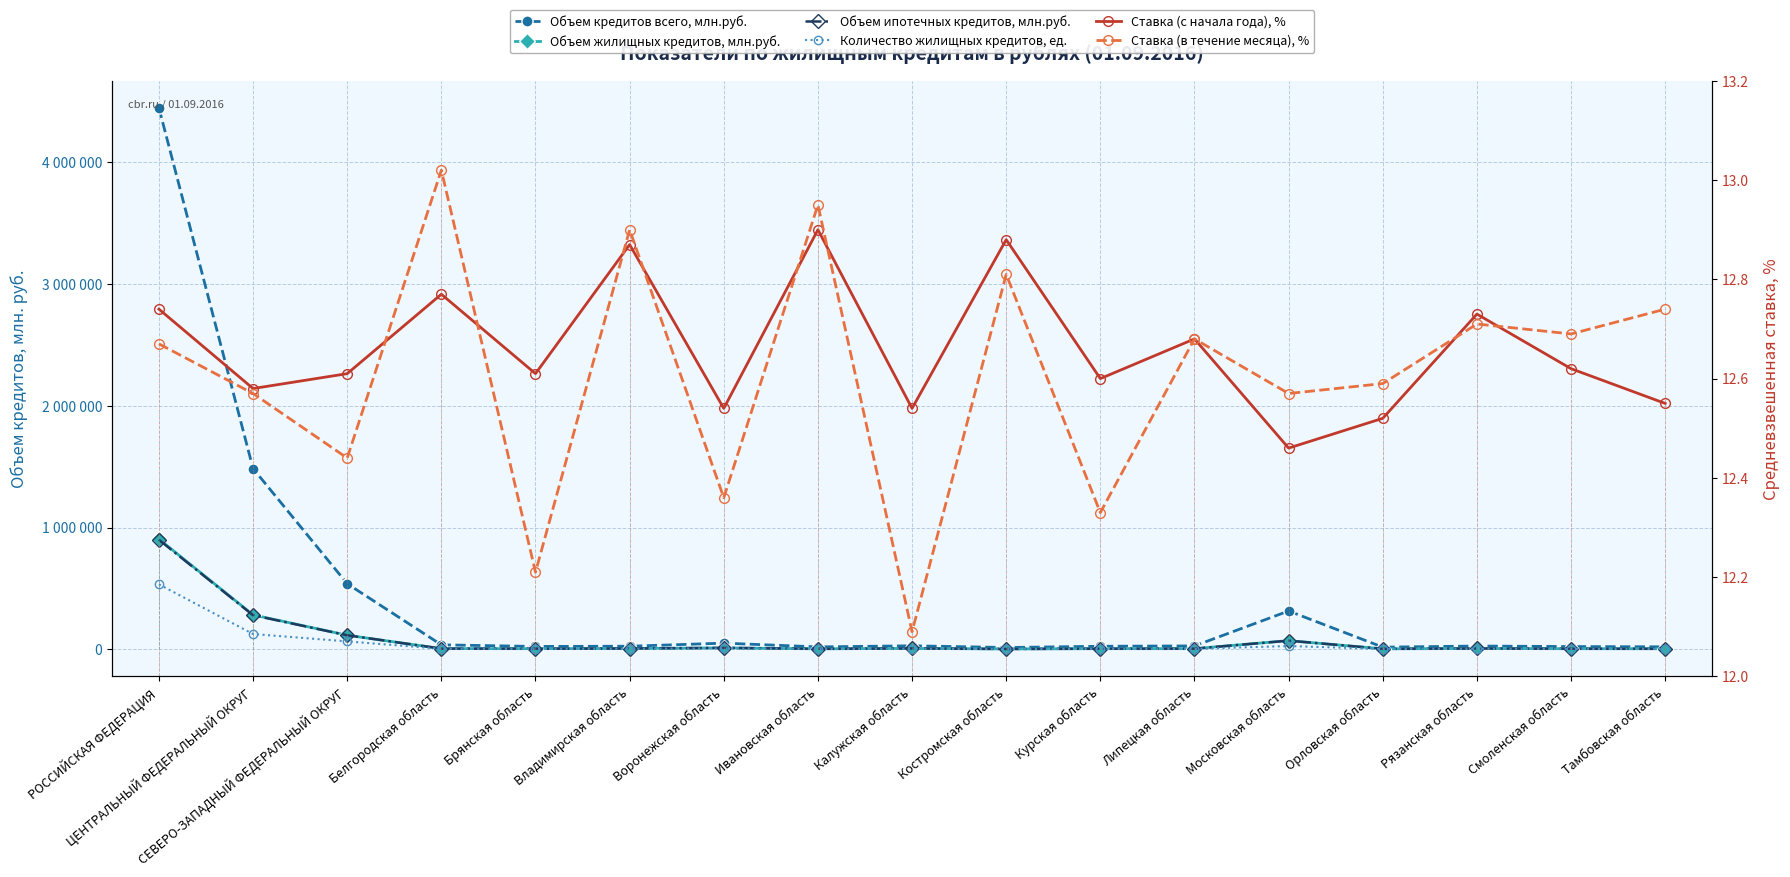

True or false: Ставка (в течение месяца), % and Объем кредитов всего, млн.руб. cross at least once.

False